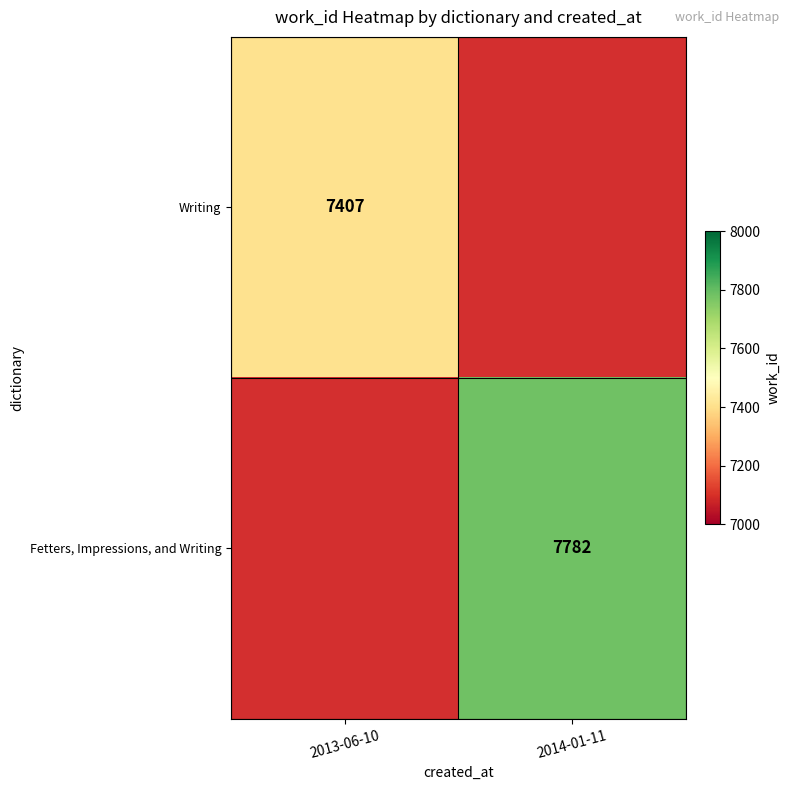

Is the value of Fetters, Impressions, and Writing at 2014-01-11 greater than the value of Writing at 2013-06-10?

Yes